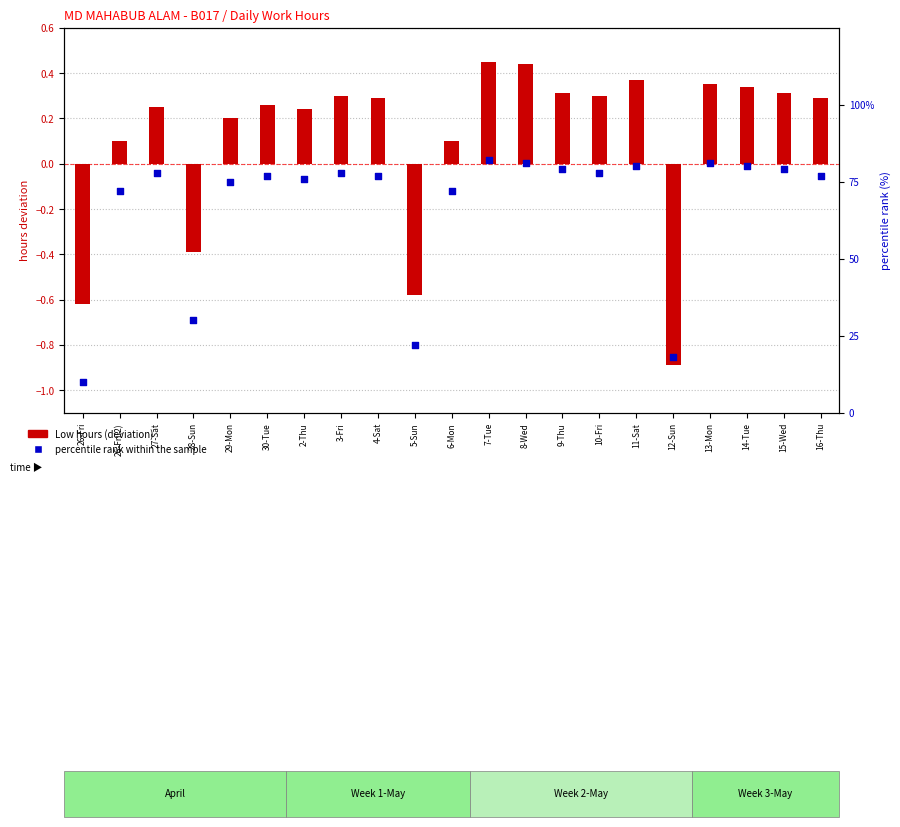

At which category is the sum across all series the highest?

7-Tue